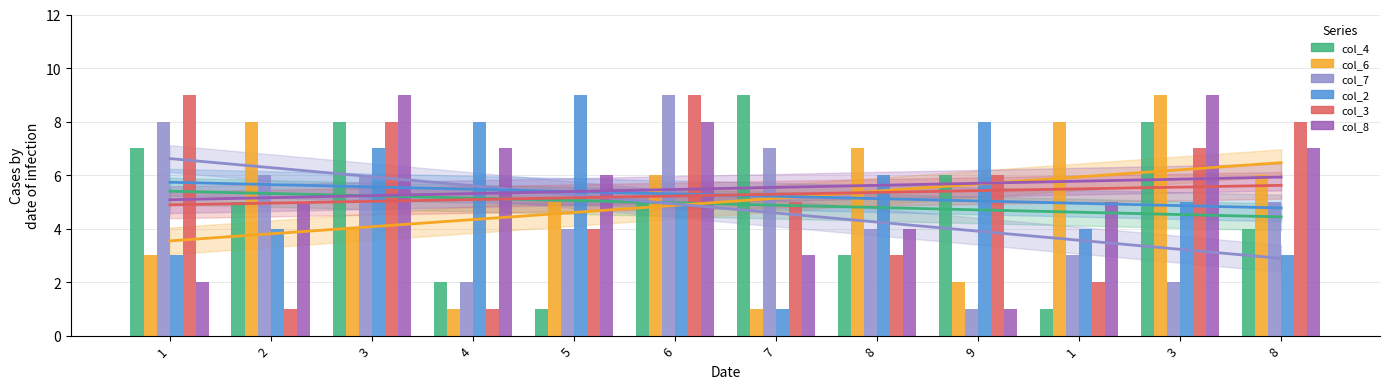

At which category does the chart reach its peak across all series?

7